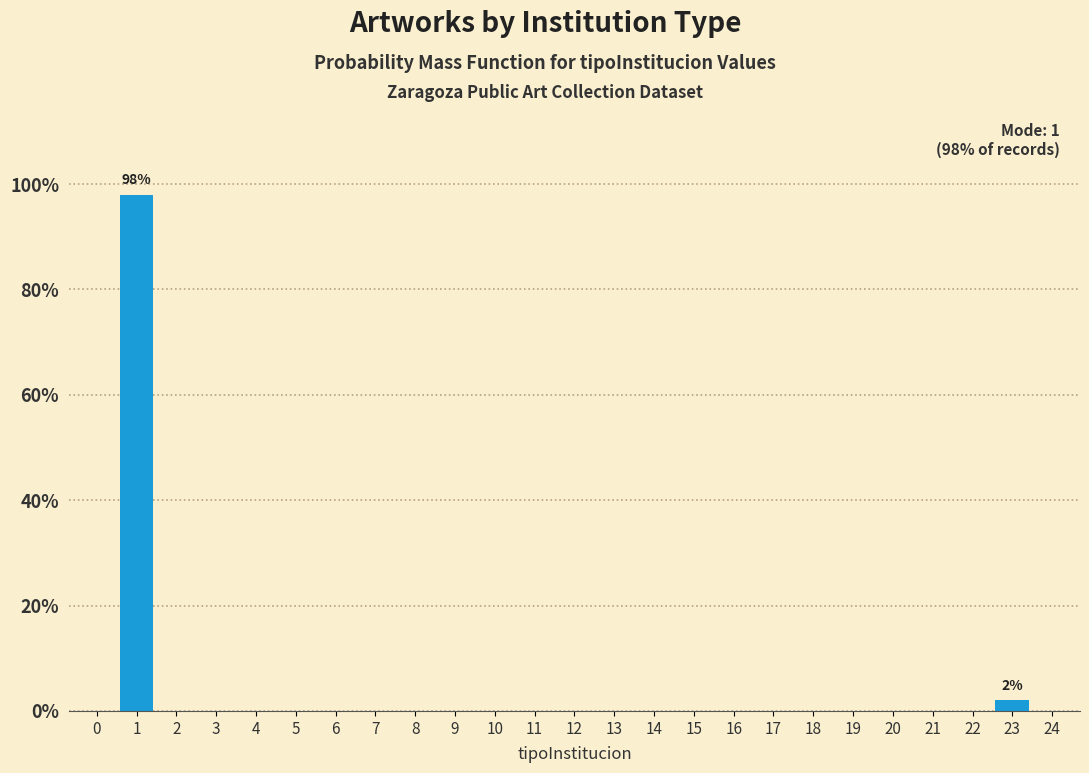

Reading left to right, list all the values displayed in this chart.

0=0	1=98	2=0	3=0	4=0	5=0	6=0	7=0	8=0	9=0	10=0	11=0	12=0	13=0	14=0	15=0	16=0	17=0	18=0	19=0	20=0	21=0	22=0	23=2	24=0